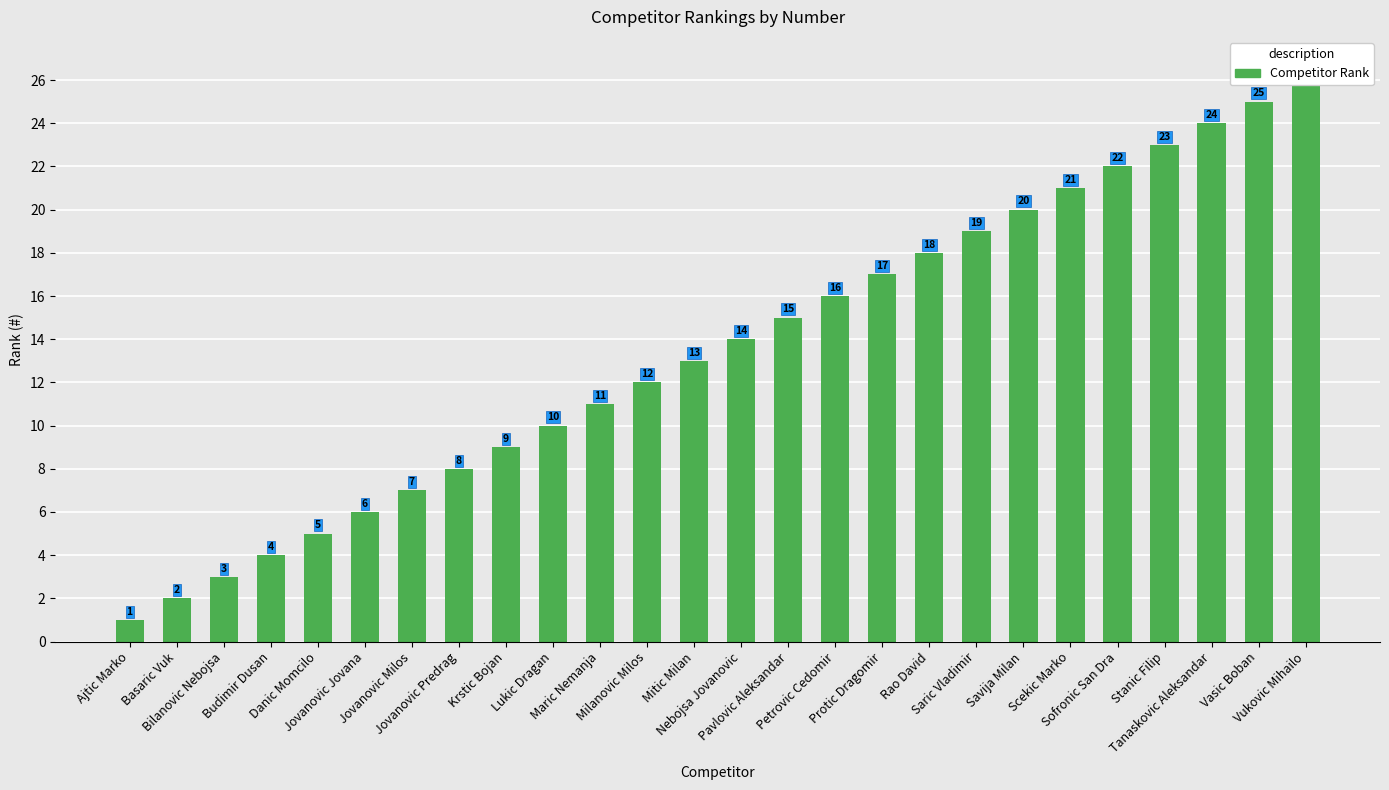

What is the ratio of the value at Vukovic Mihailo to the value at Jovanovic Milos?

3.7